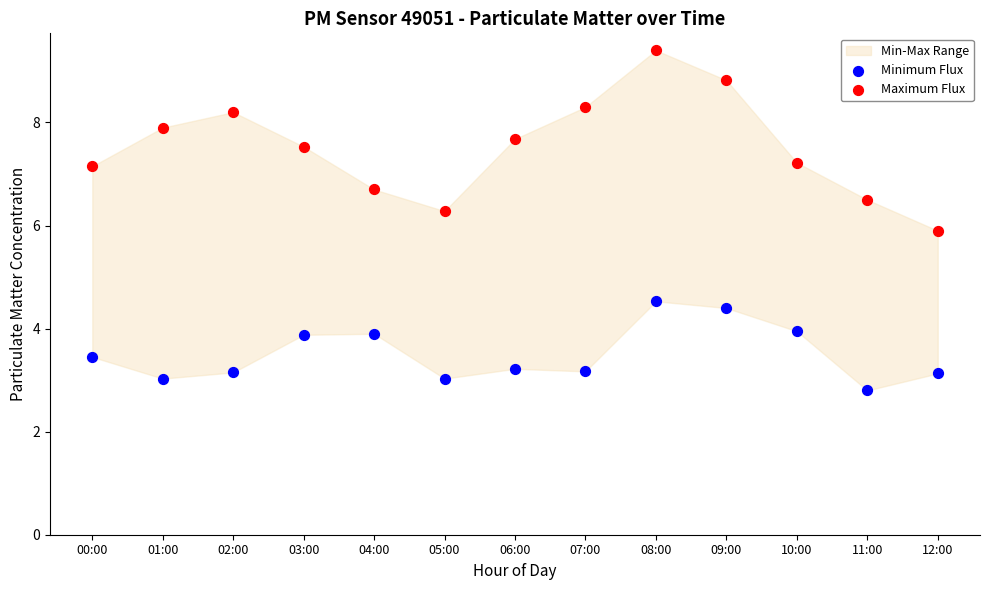

Which series reaches the maximum Y coordinate?

Maximum Flux